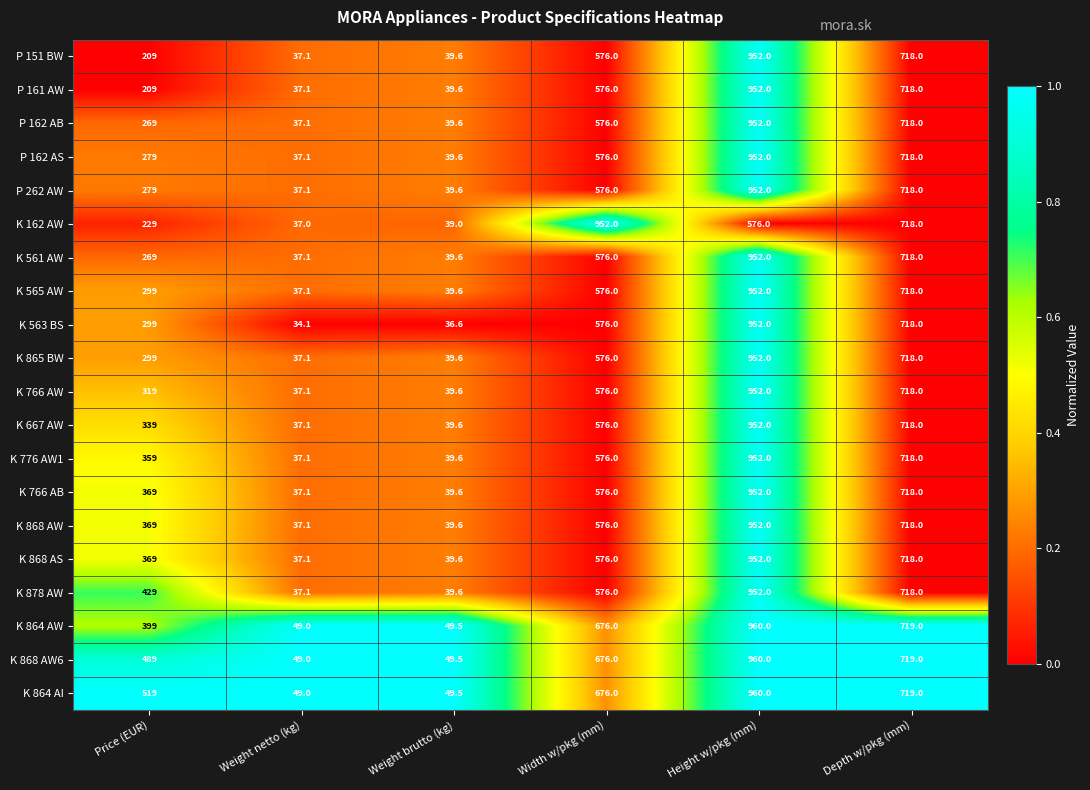

What is the difference between the K 868 AW6 values at Weight brutto (kg) and Weight netto (kg)?

0.5